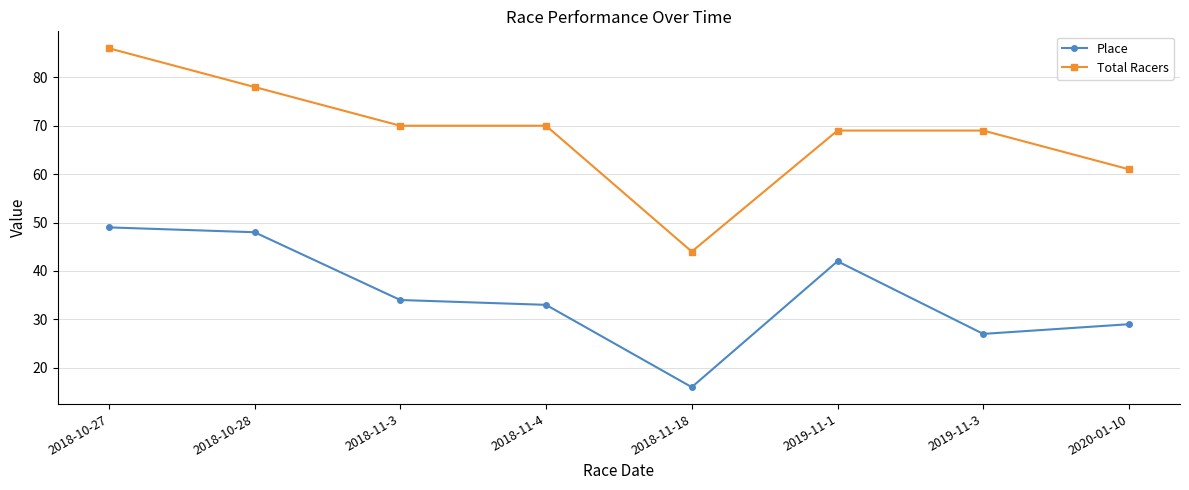

How many values in the Place series are below 34?

4